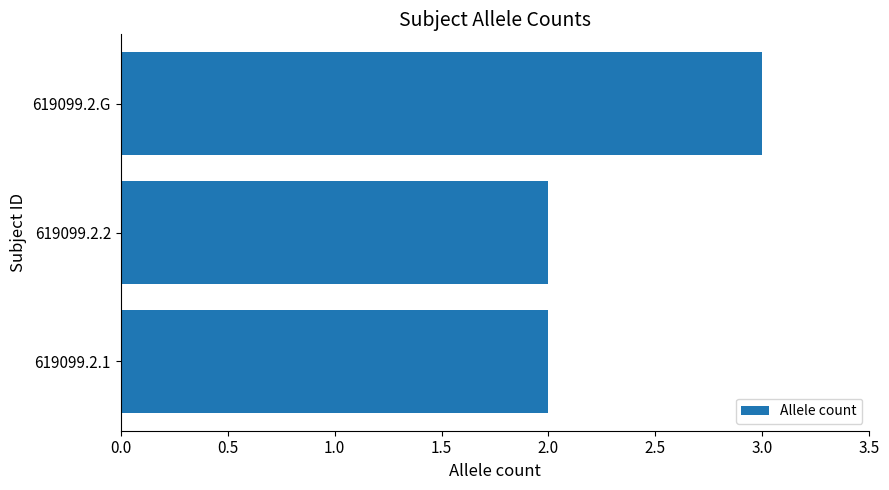

Reading bottom to top, list all the values displayed in this chart.

619099.2.1=2	619099.2.2=2	619099.2.G=3